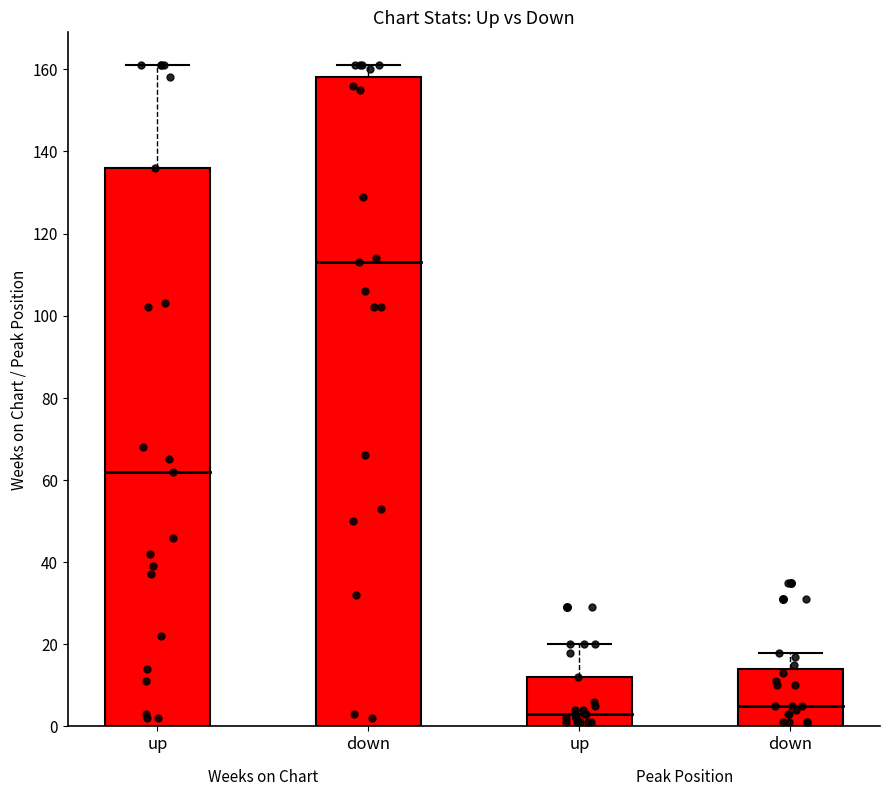

Which series has the largest total across all categories?

Avg Weeks on Chart